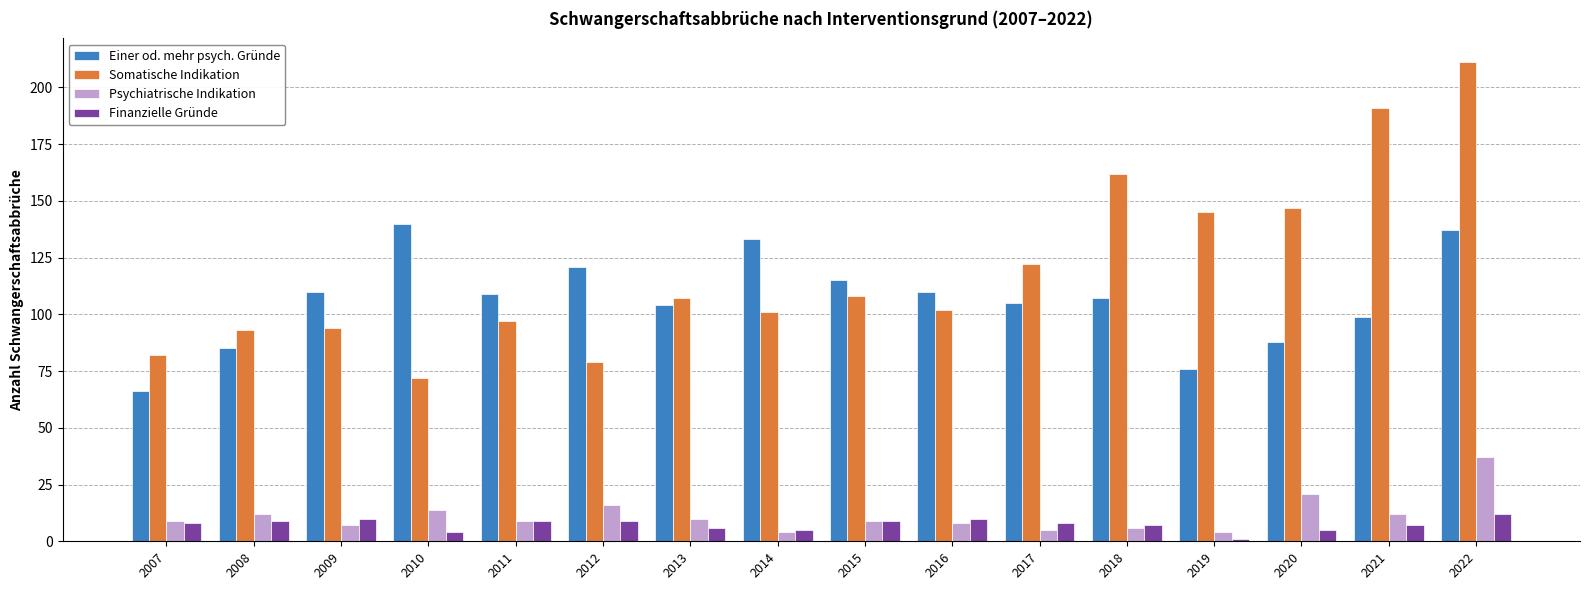

What is the sum of the Einer od. mehr psych. Gründe values at 2012 and 2007?

187